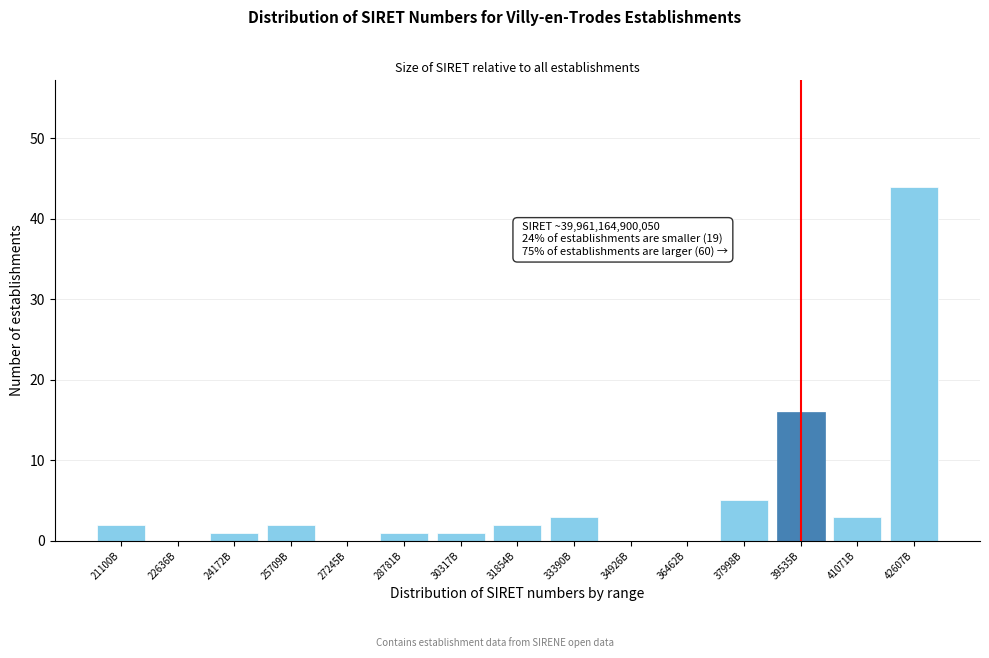

Reading left to right, what are all the values shown in this chart?

21100B=2	22636B=0	24172B=1	25709B=2	27245B=0	28781B=1	30317B=1	31854B=2	33390B=3	34926B=0	36462B=0	37998B=5	39535B=16	41071B=3	42607B=44